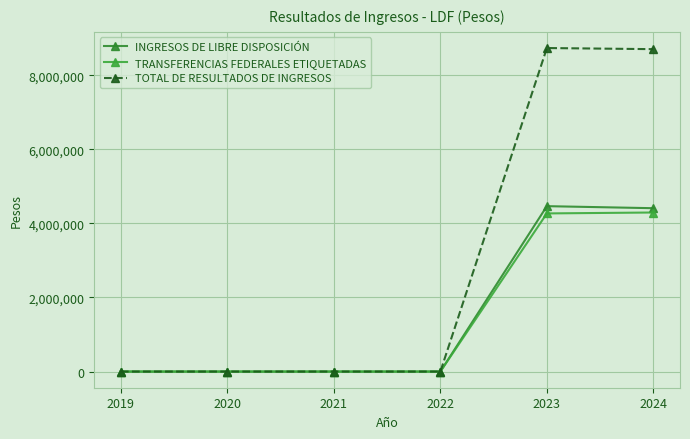

How many values in the TOTAL DE RESULTADOS DE INGRESOS series exceed 0?

2